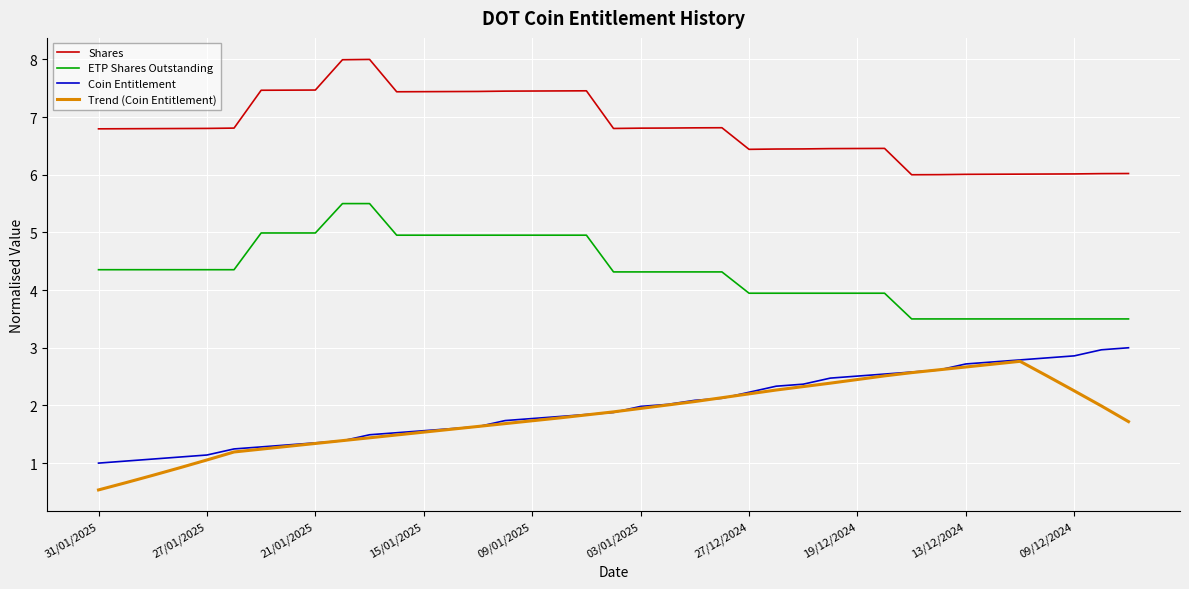

What is the average value of the Trend (Coin Entitlement) series?

1.8